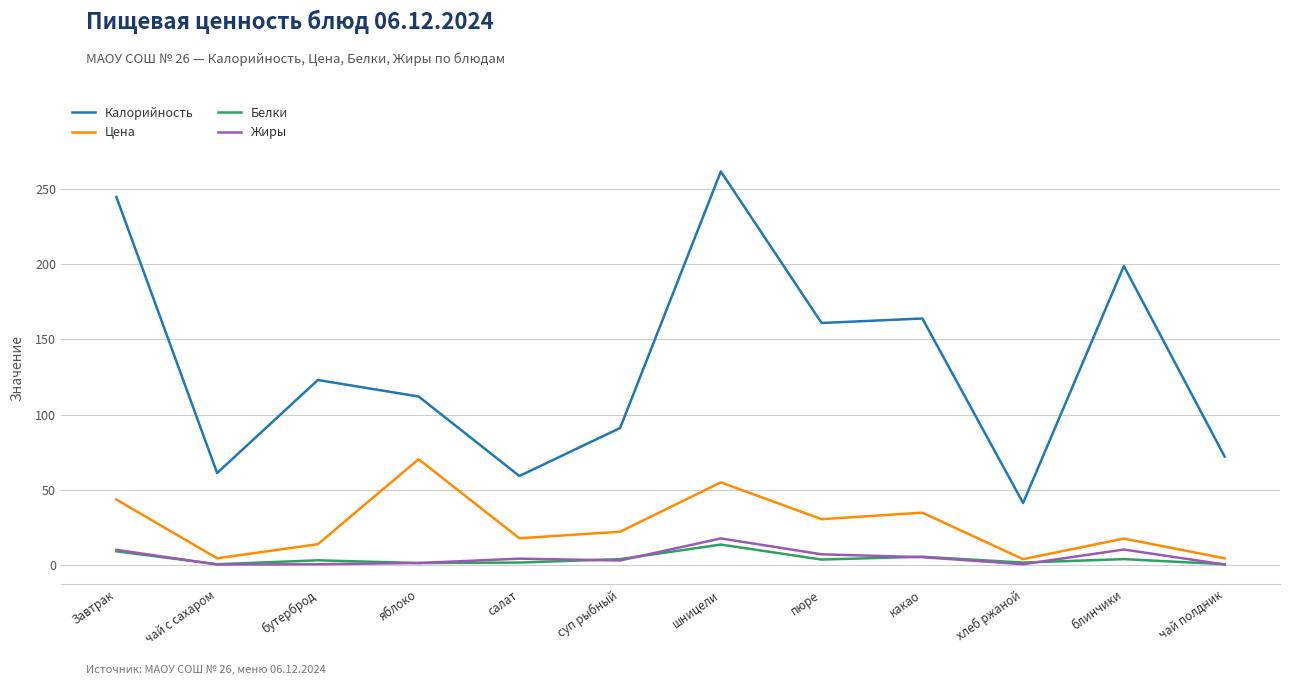

In Цена, how many points are higher than both neighbors (excluding endpoints)?

4